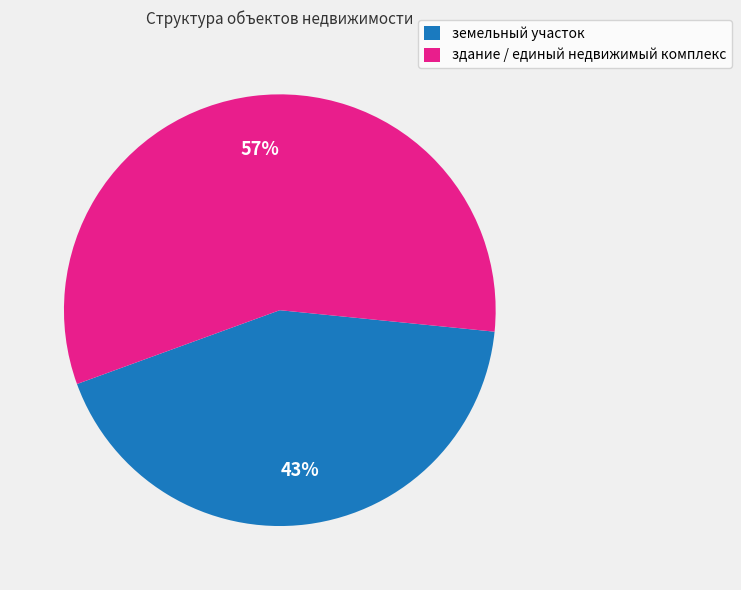

Is it true that здание / единый недвижимый комплекс is 57% of the pie?

True